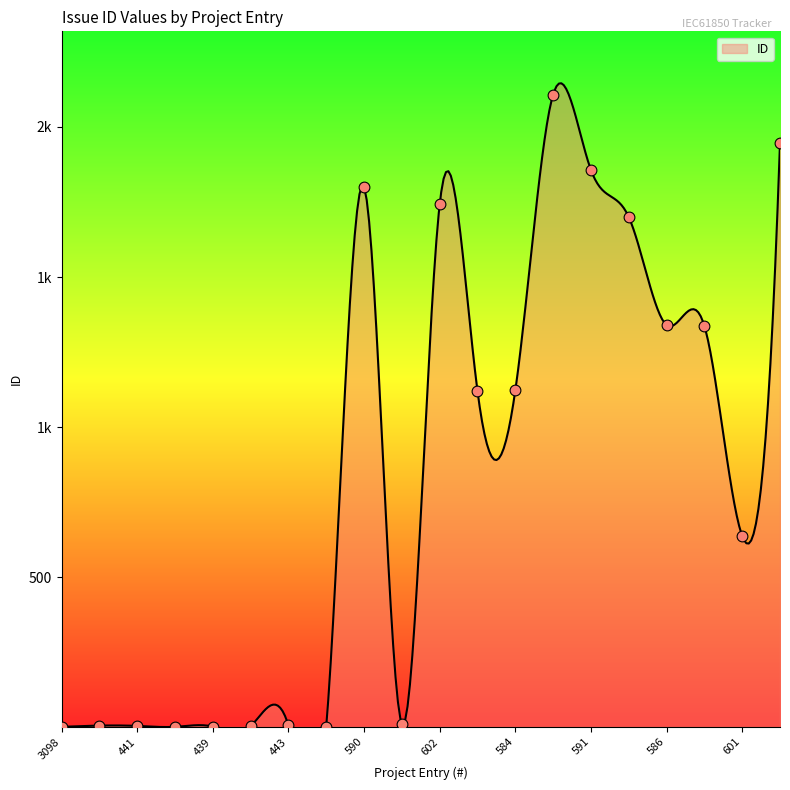

What is the ratio of the value at 591 to the value at 519?

1857.0